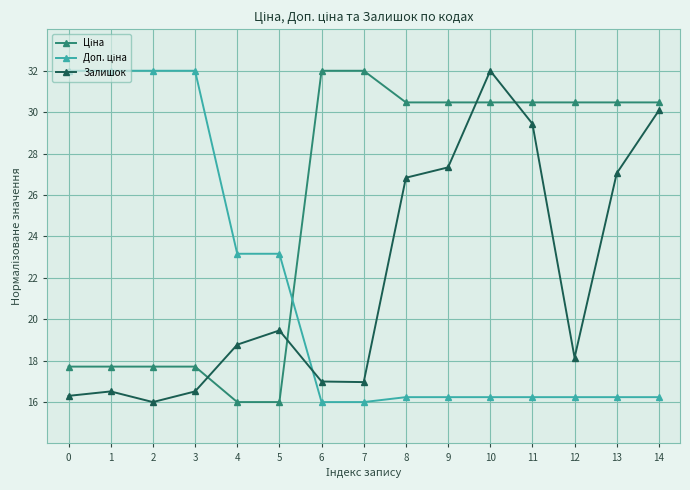

Which series changed the most between 7 and 10?

Залишок